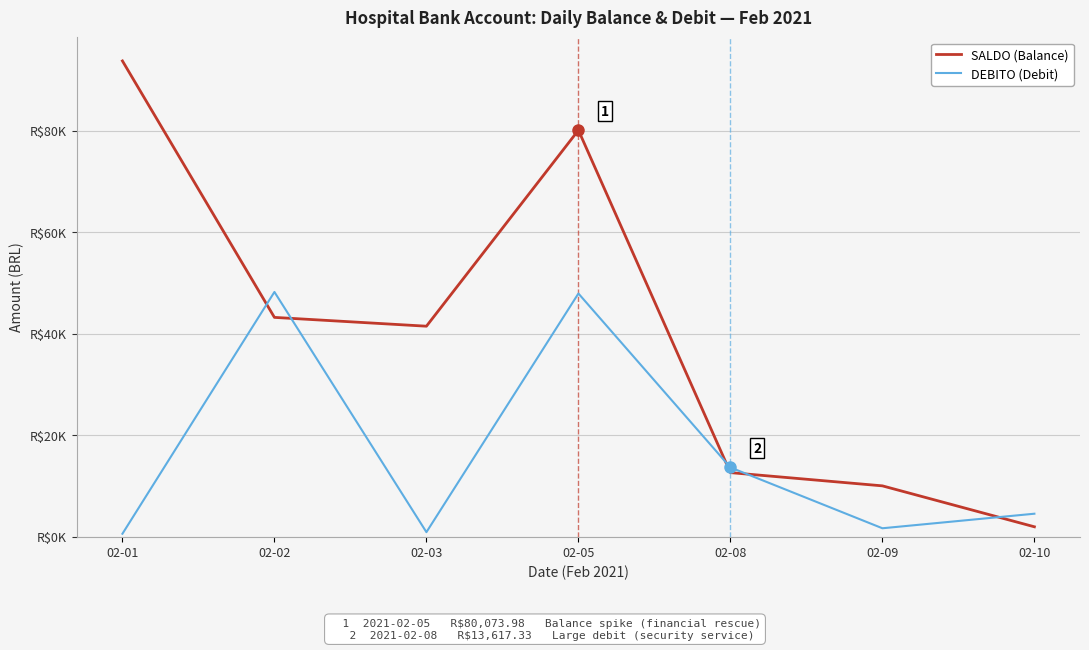

Rank the series by their average value, from highest to lowest.

SALDO (Balance), DEBITO (Debit)